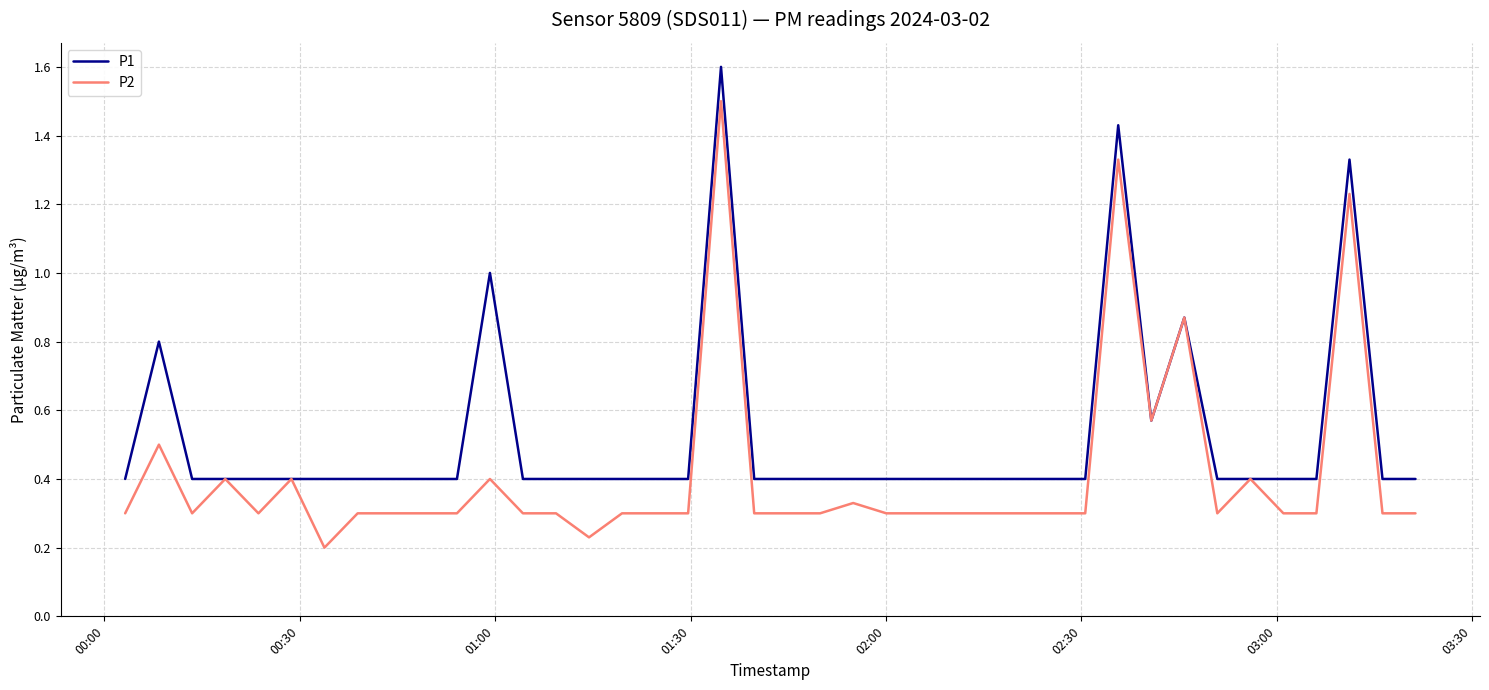

List the series in order of their peak value, highest first.

P1, P2